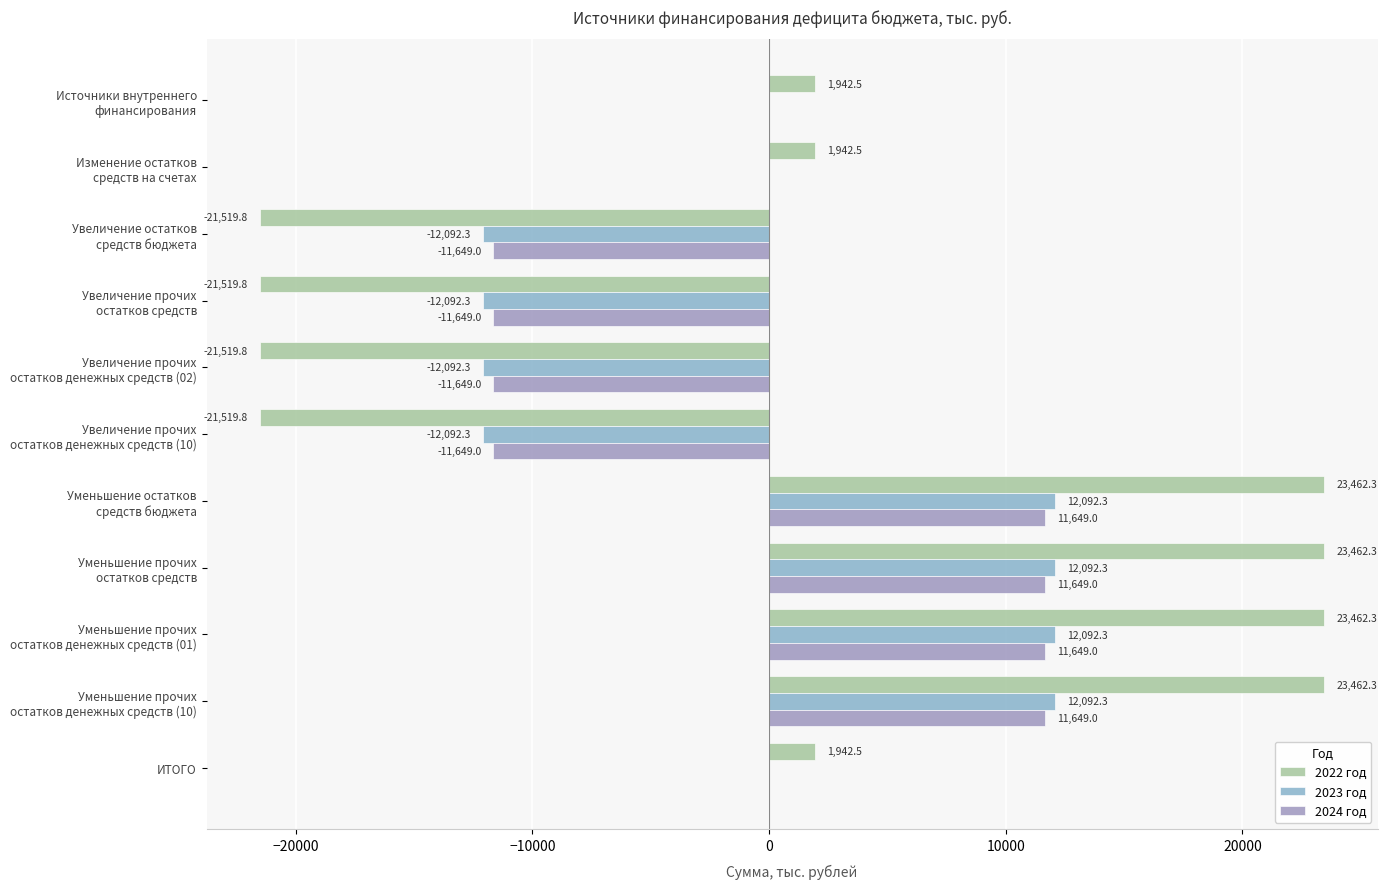

Reading left to right, list all the values displayed in this chart.

2022 год: 1942.5	1942.5	-21519.8	-21519.8	-21519.8	-21519.8	23462.3	23462.3	23462.3	23462.3	1942.5
2023 год: 0.0	0.0	-12092.3	-12092.3	-12092.3	-12092.3	12092.3	12092.3	12092.3	12092.3	0.0
2024 год: 0.0	0.0	-11649.0	-11649.0	-11649.0	-11649.0	11649.0	11649.0	11649.0	11649.0	0.0